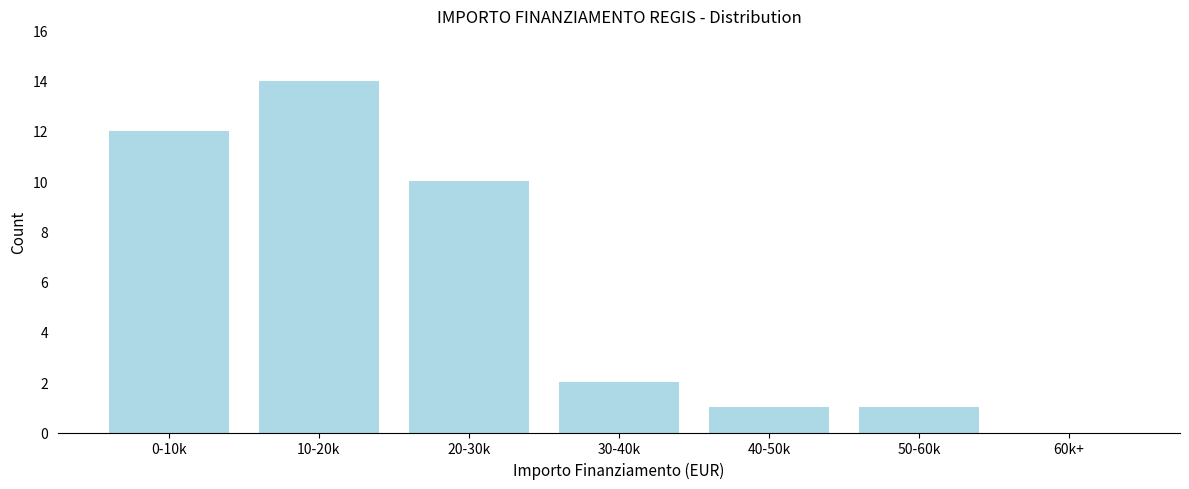

Reading right to left, list all the values displayed in this chart.

60k+=0	50-60k=1	40-50k=1	30-40k=2	20-30k=10	10-20k=14	0-10k=12